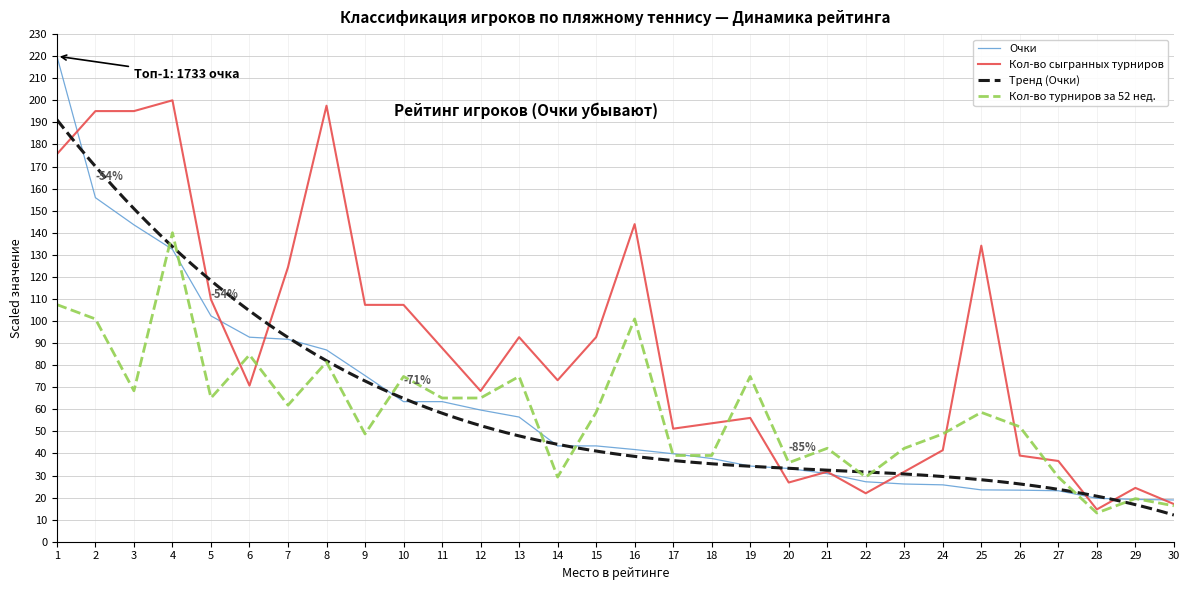

Does the chart have visible grid lines?

Yes